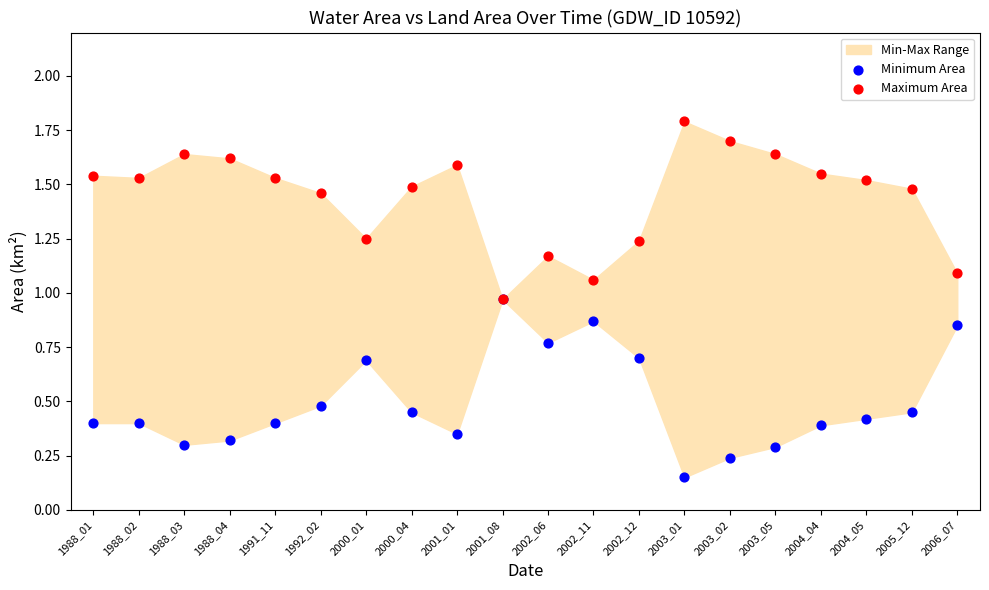

Which series has the largest Y range (max minus min)?

Maximum Area